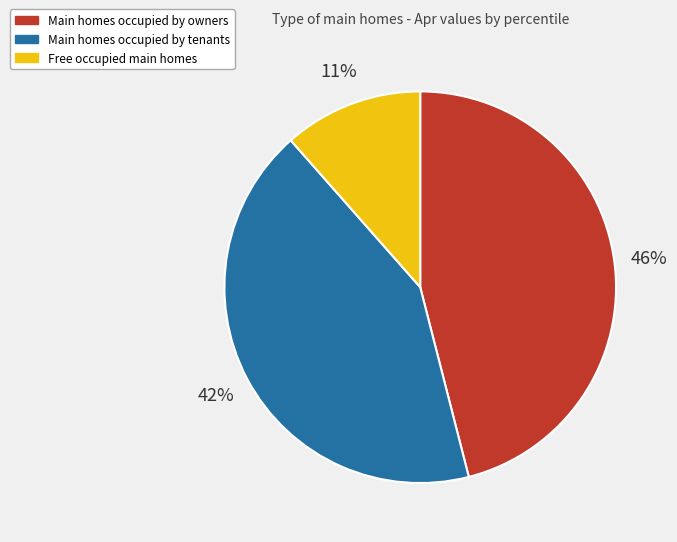

Is there any slice that represents more than half of the pie?

No